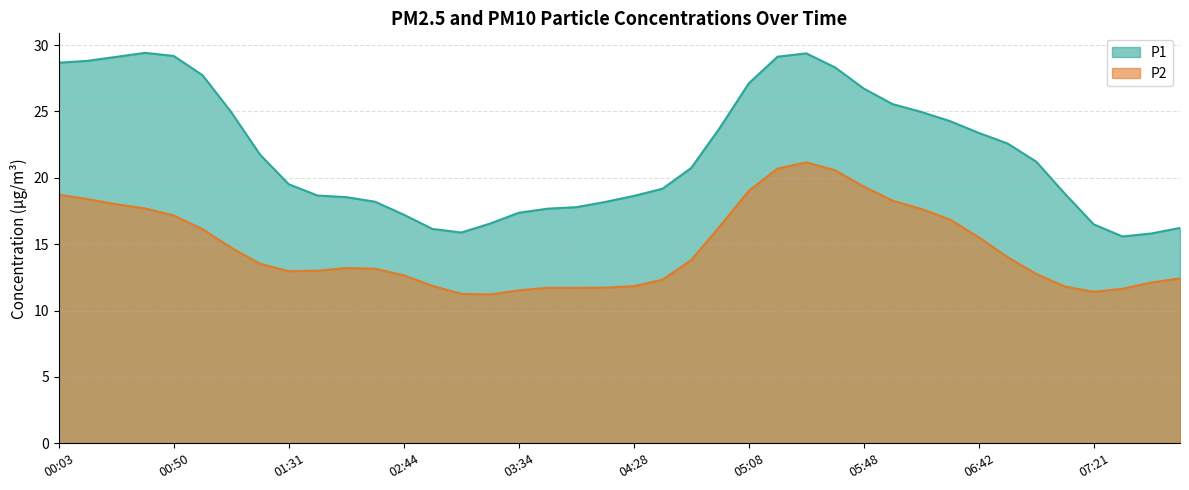

At which category is the sum across all series the highest?

05:08